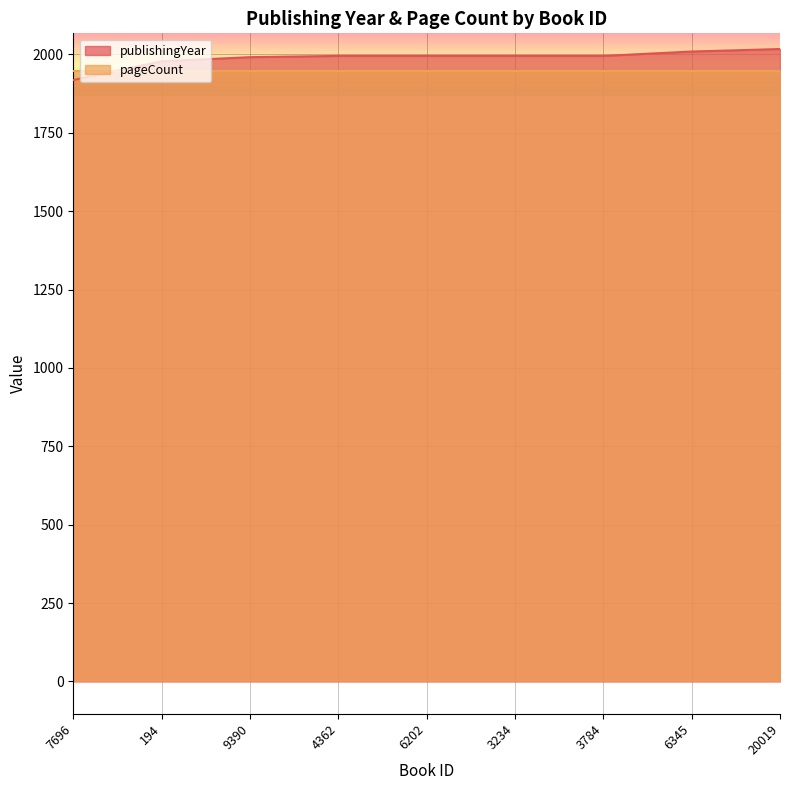

What is the change in value from 6202 to 6345?

+14